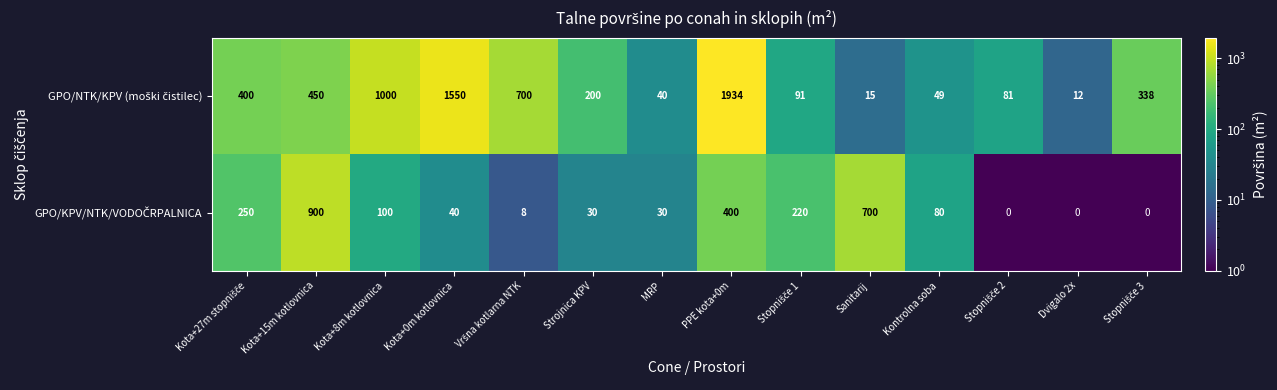

Which label corresponds to the largest value in the chart?

PPE kota+0m